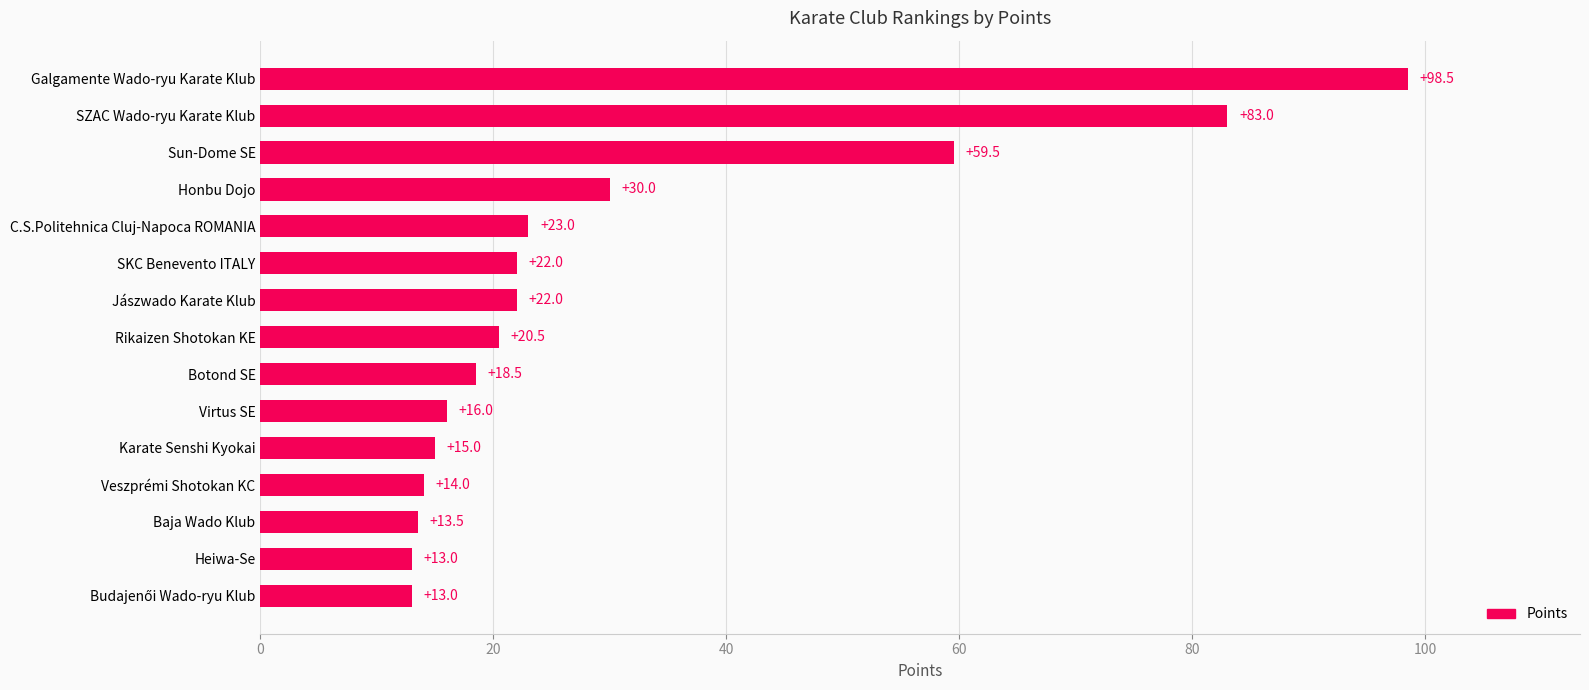

Approximately how many times larger is the value at Heiwa-Se compared to Virtus SE?

0.8